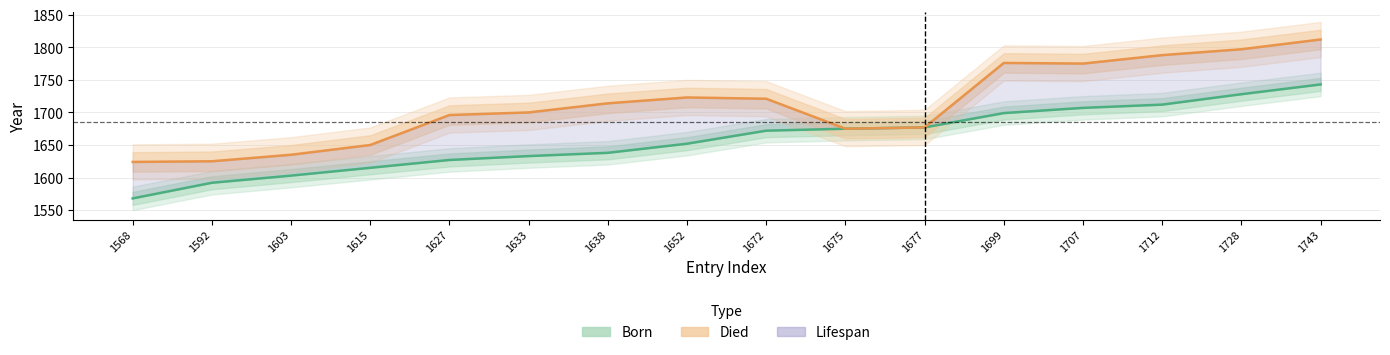

What is the sum of the Died values at 1627 and 1707?

3471